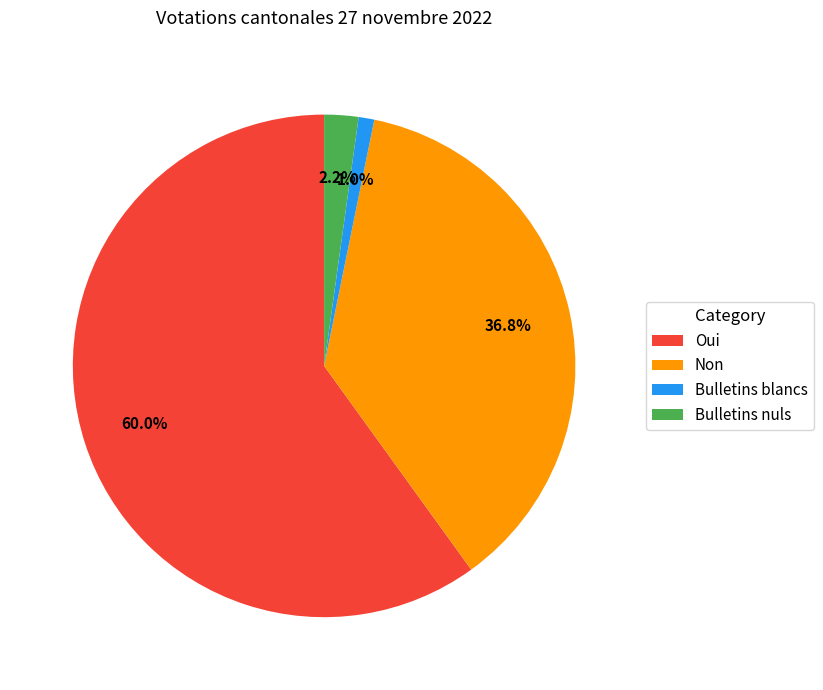

Which slice is the smallest?

Bulletins blancs